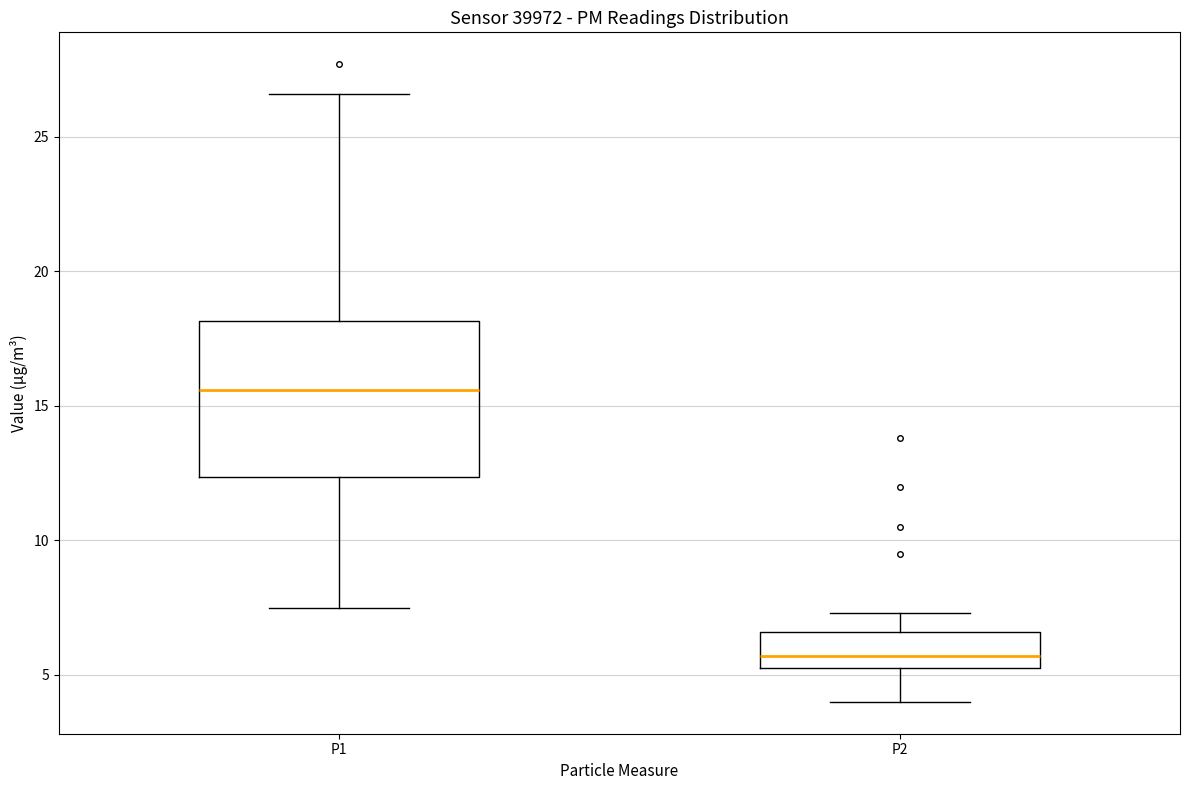

Reading left to right, transcribe this box plot: for each box, give where its median line is, the range the box spans, and where its two whiskers end, as read against the y-axis. The values are not printed on the chart, so give them approximately, as read against the axis.

P1: median 15.5, box 12.5 to 18.0, whiskers 7.5 to 26.5
P2: median 5.5 (just above the box's lower edge), box 5.5 to 6.5, whiskers 4.0 to 7.5